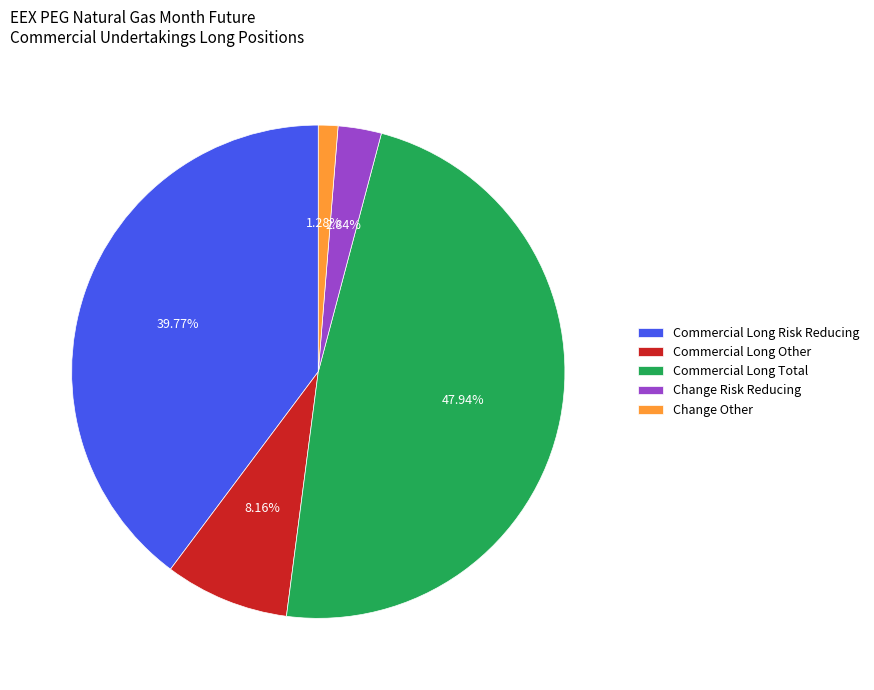

To the nearest percent, what percentage of the pie is Commercial Long Other?

8%